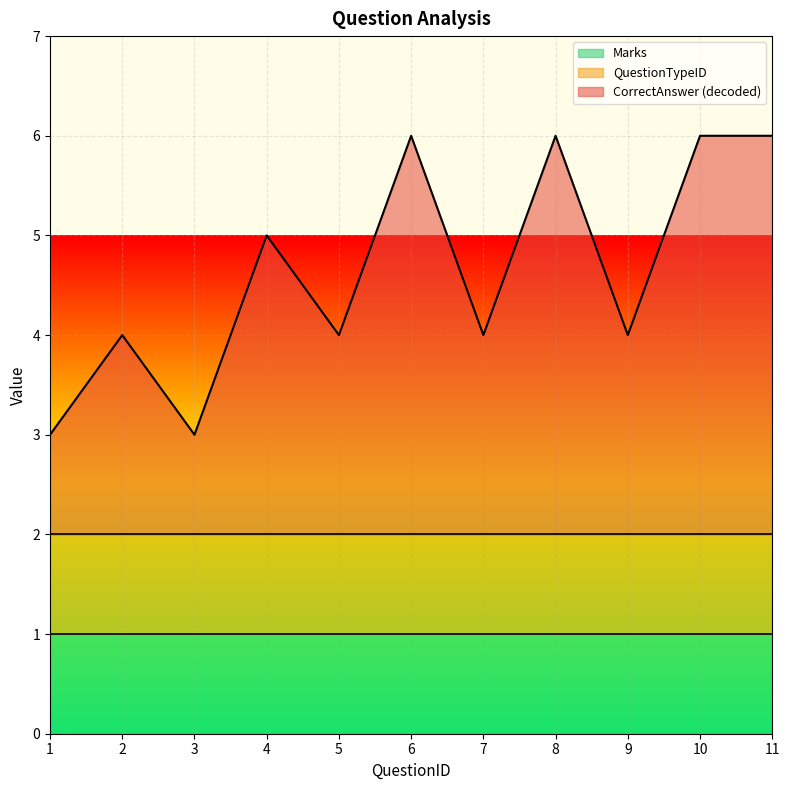

Which category has the lowest value in the Marks series?

1